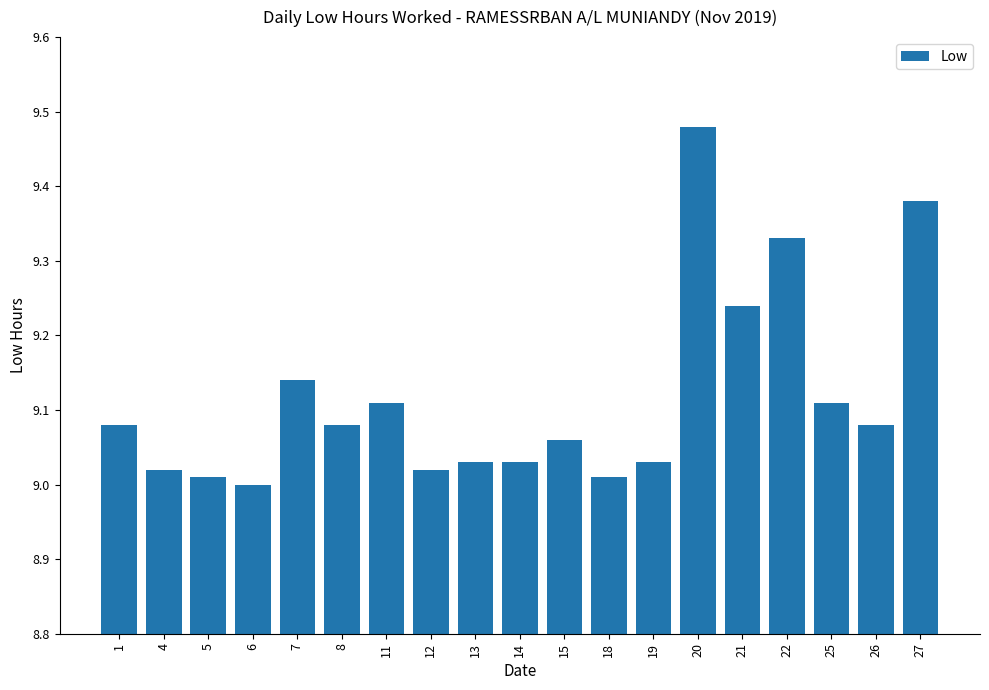

The chart shows a value of 12.2 at 4. True or false?

False